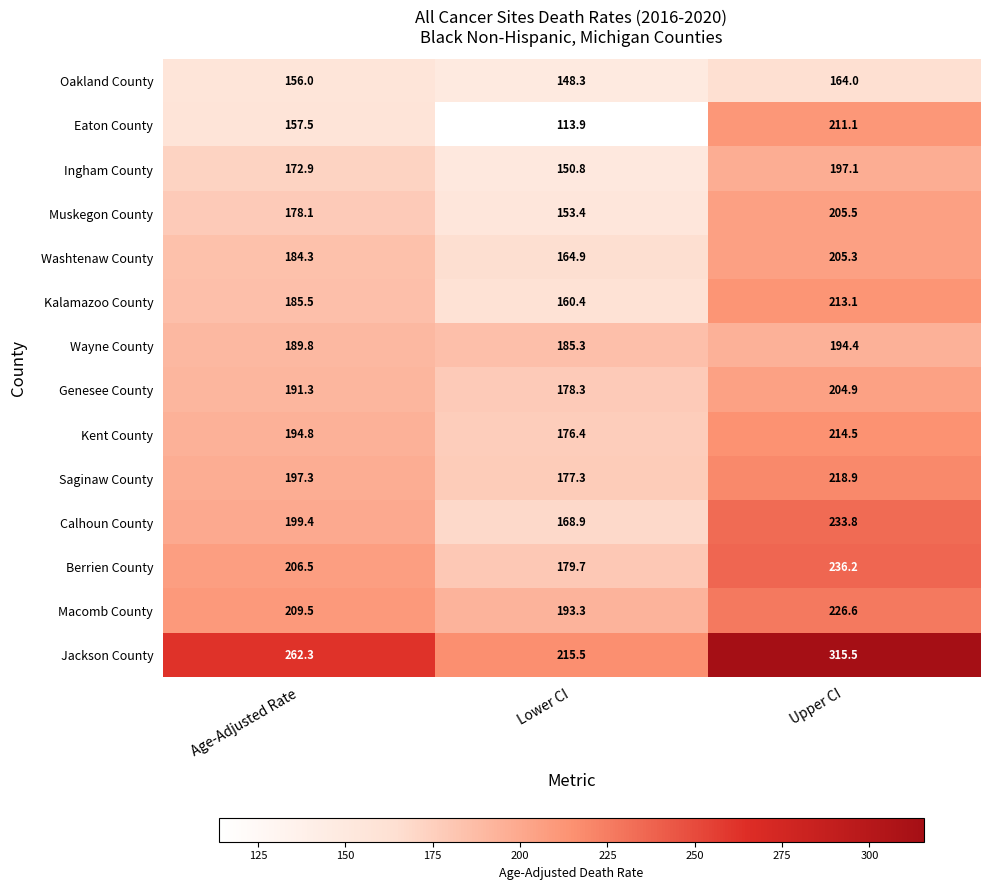

How many series are shown in this chart?

14